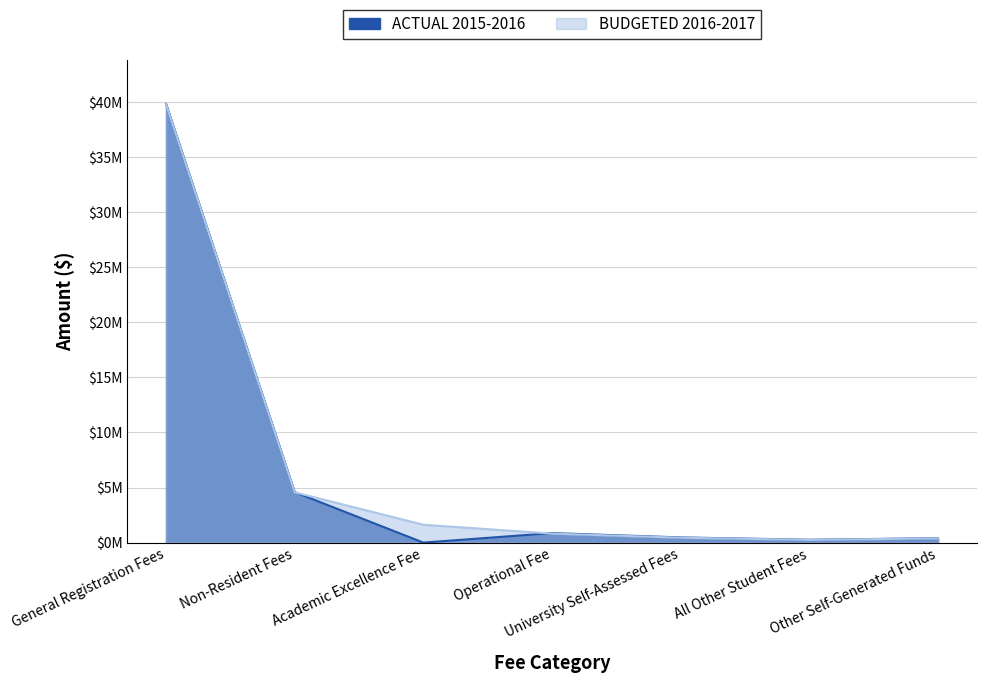

Which series changed the most between Academic Excellence Fee and University Self-Assessed Fees?

BUDGETED 2016-2017